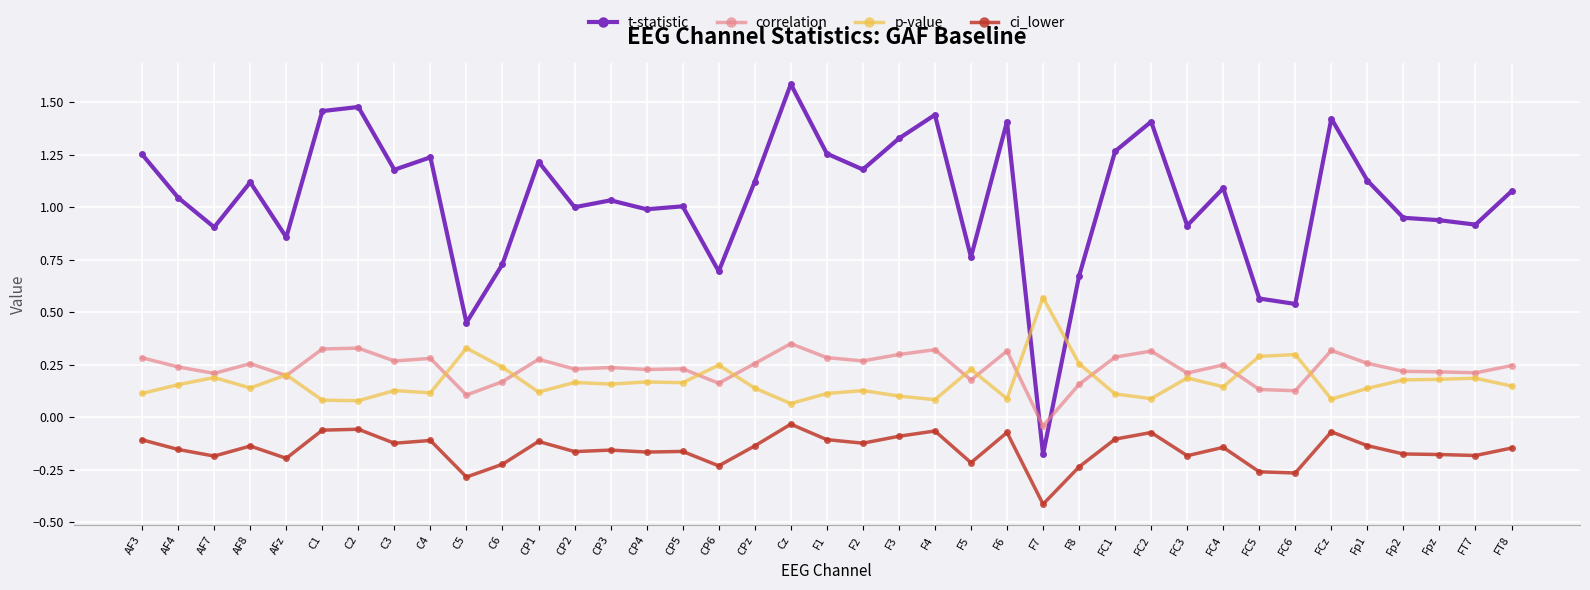

In ci_lower, how many points are higher than both neighbors (excluding endpoints)?

12